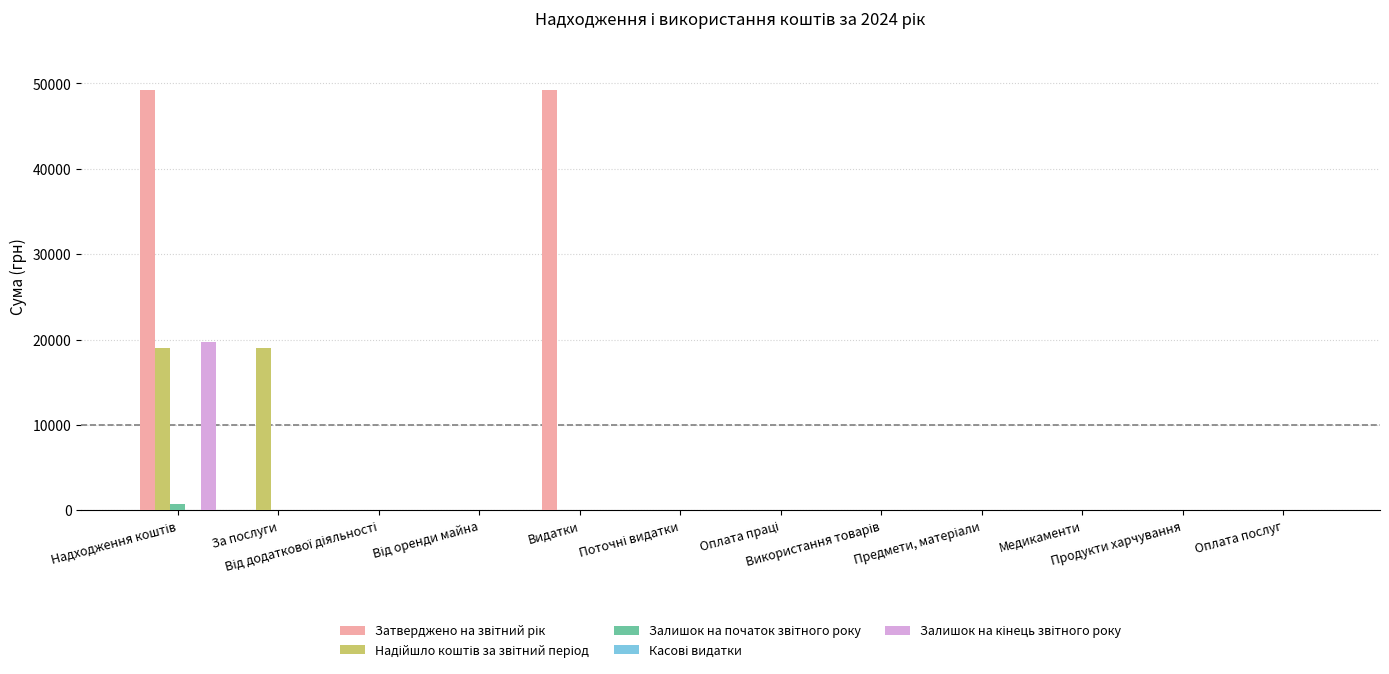

True or false: Затверджено на звітний рік has a value of 74246.8 at Надходження коштів.

False